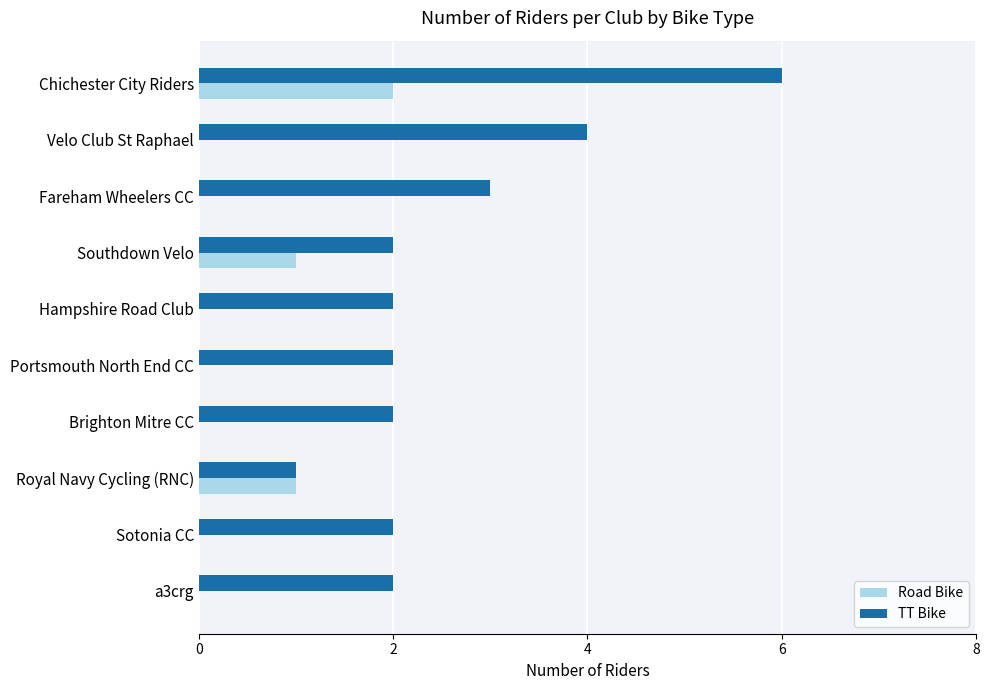

What is the sum of all Road Bike values?

4